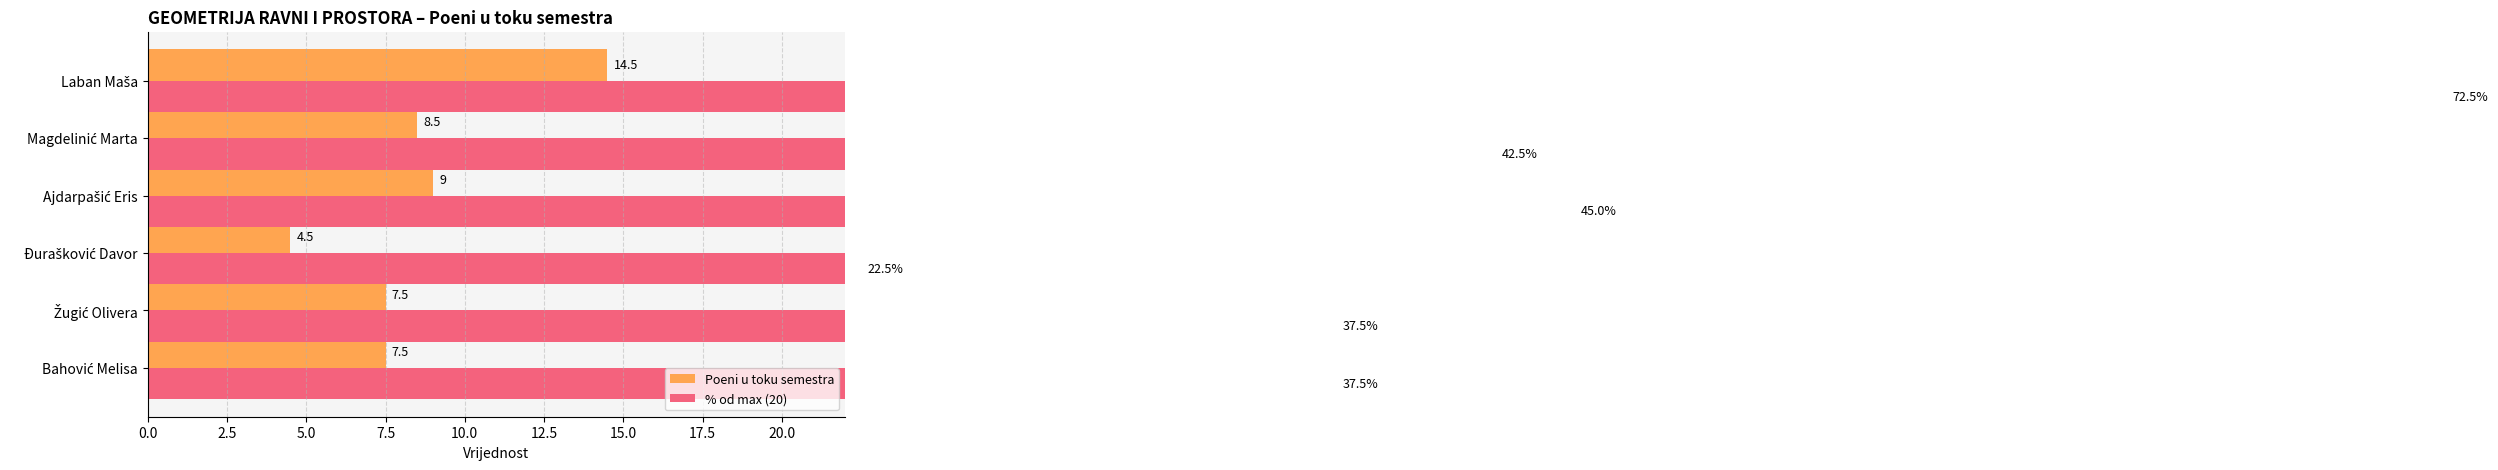

What is the difference between the second highest and second lowest values in the % od max (20) series?

7.5